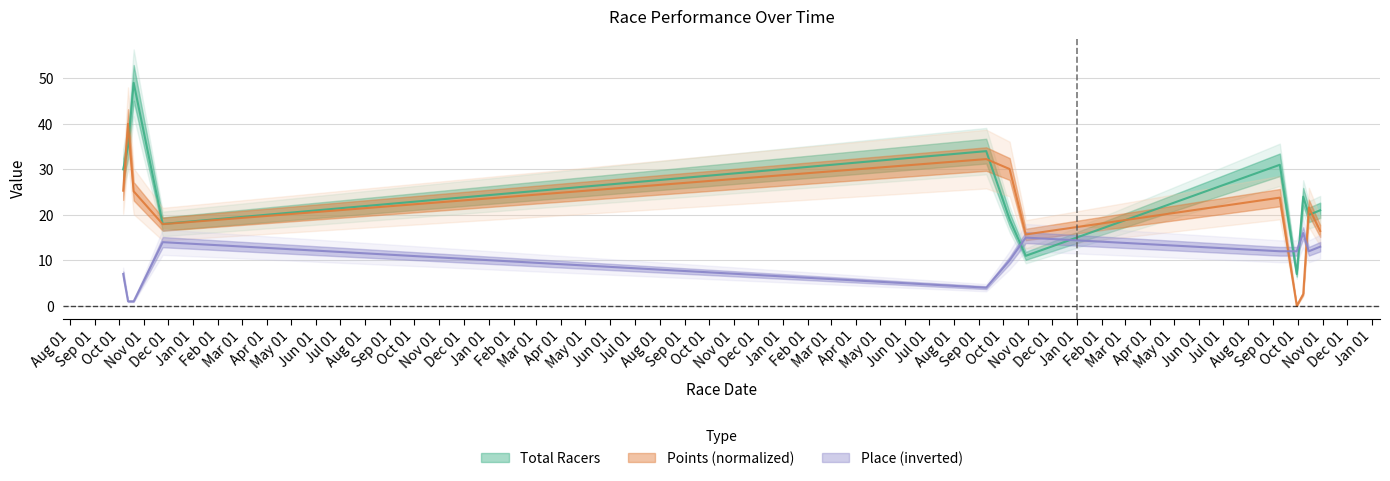

Where does the Points series first go above 23?

2019-10-6